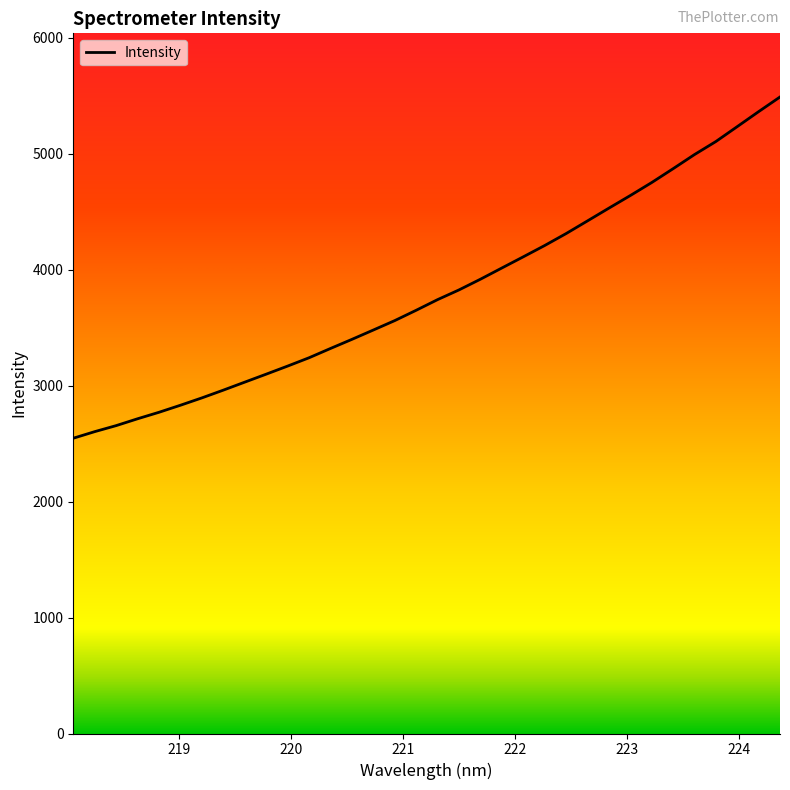

Reading left to right, transcribe all the data shown in this chart.

2547.2	2604.0	2656.0	2715.1	2771.1	2832.0	2895.2	2962.2	3031.2	3099.9	3169.7	3241.5	3321.5	3400.1	3480.7	3562.0	3651.1	3742.9	3826.7	3918.9	4015.7	4112.0	4209.5	4312.4	4421.9	4531.9	4640.6	4752.6	4872.1	4994.0	5106.6	5235.3	5364.6	5491.0